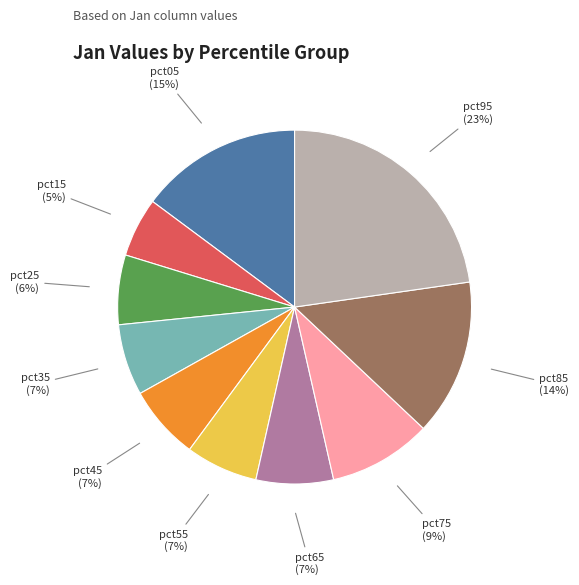

What percentage is the pct55 slice, to the nearest percent?

7%